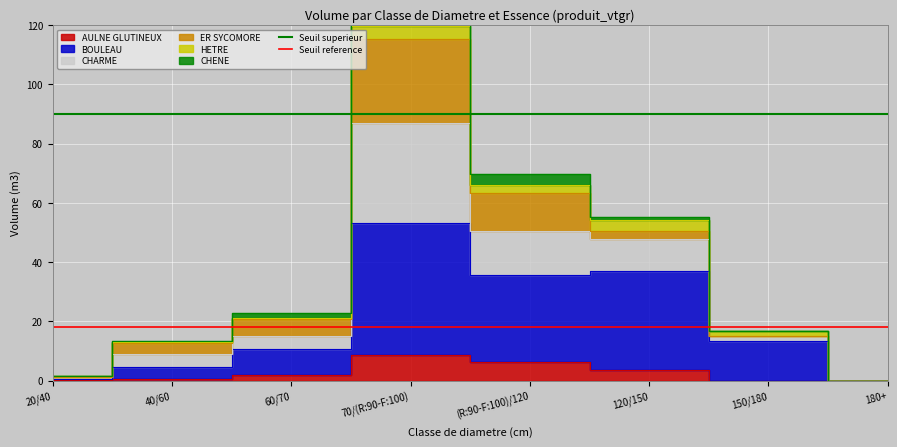

Which category has the lowest value in the Seuil reference series?

20/40